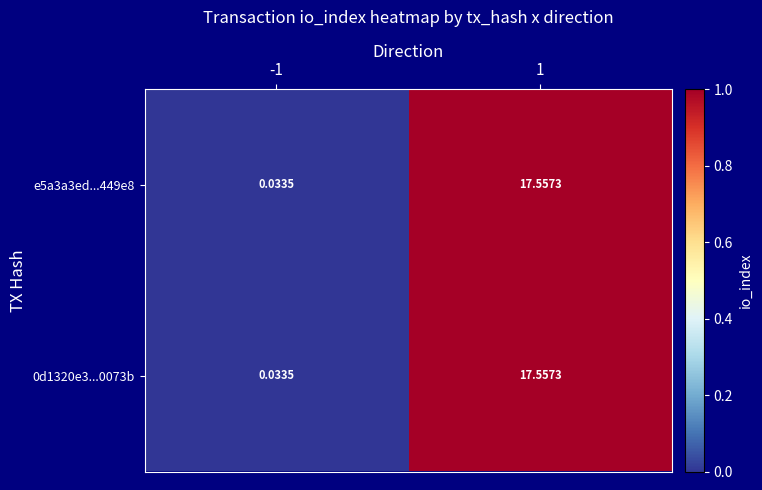

Is the value of e5a3a3ed...449e8 at 1 greater than the value of 0d1320e3...0073b at -1?

Yes